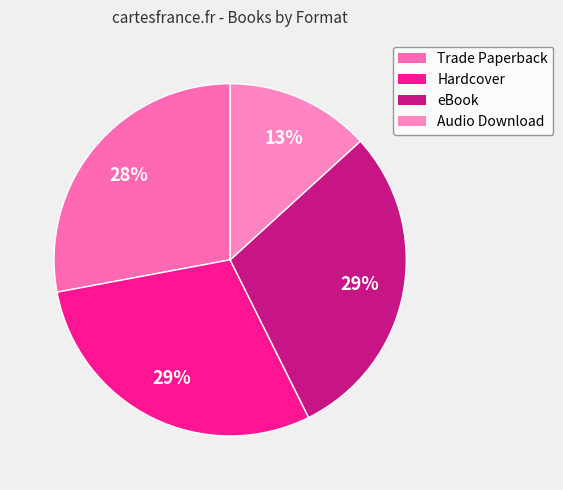

To the nearest percent, what percentage of the pie is Hardcover?

29%